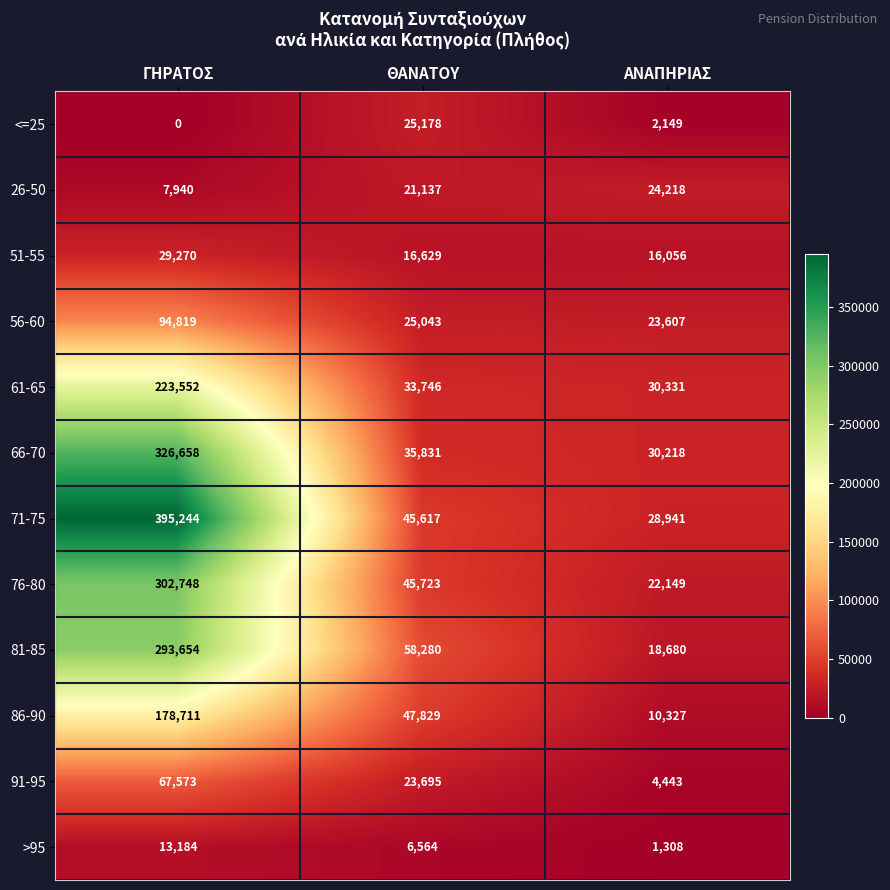

What is the sum of the 86-90 values at ΓΗΡΑΤΟΣ and ΑΝΑΠΗΡΙΑΣ?

189038